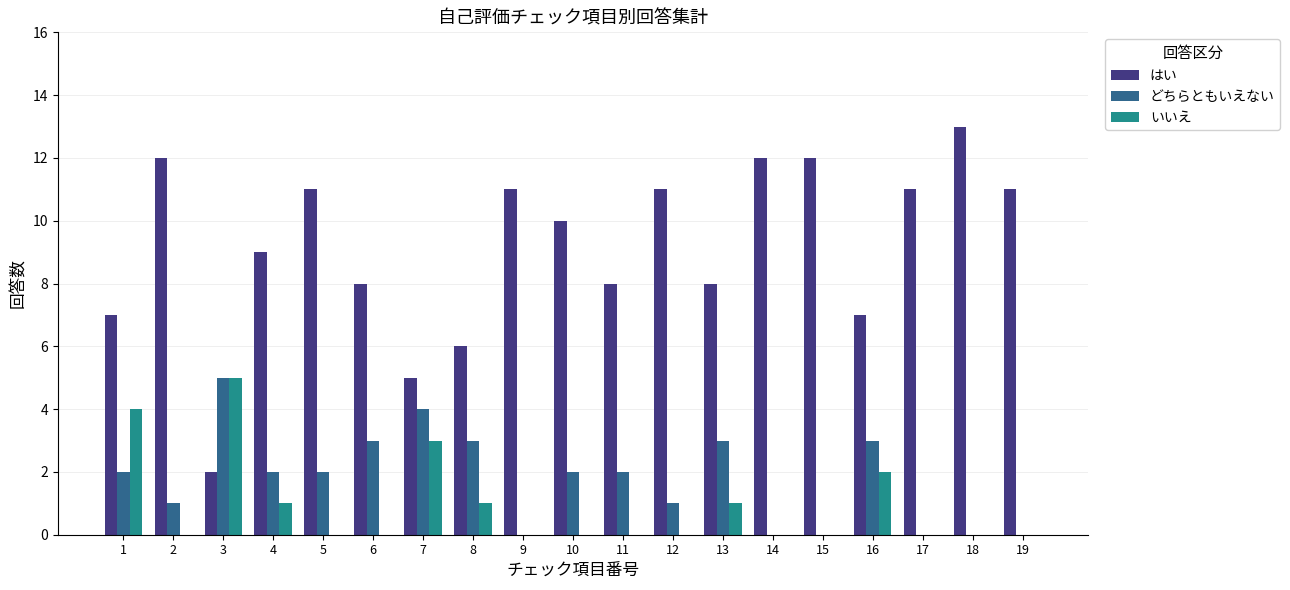

How many groups of bars are there?

19